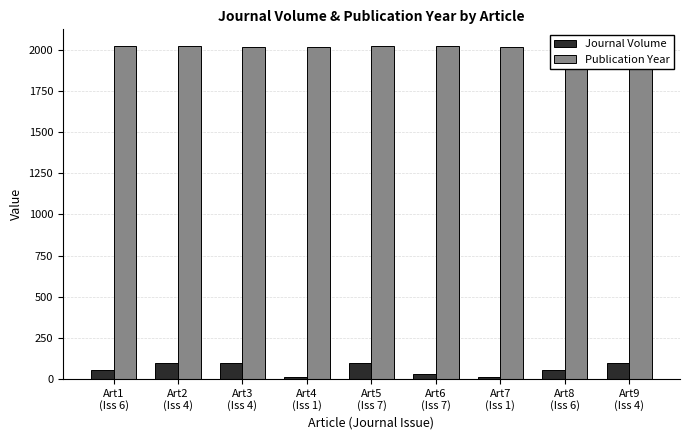

What is the sum of the Journal Volume values at Art6
(Iss 7) and Art2
(Iss 4)?

131